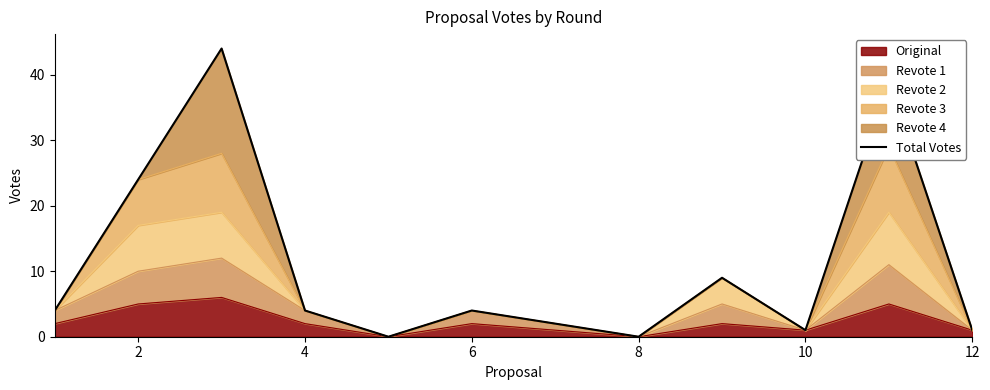

What is the maximum value for Original?

6